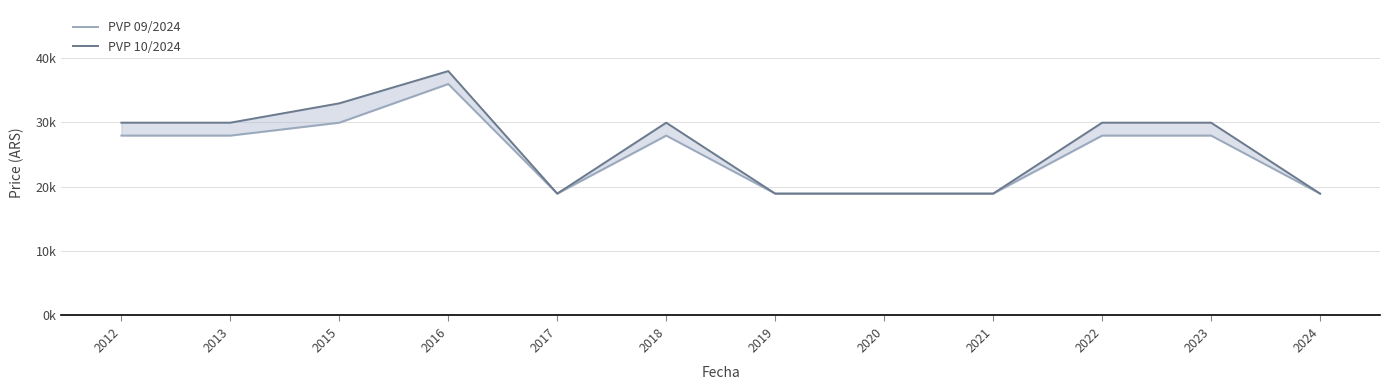

True or false: PVP 10/2024 and PVP 09/2024 intersect in this chart.

False